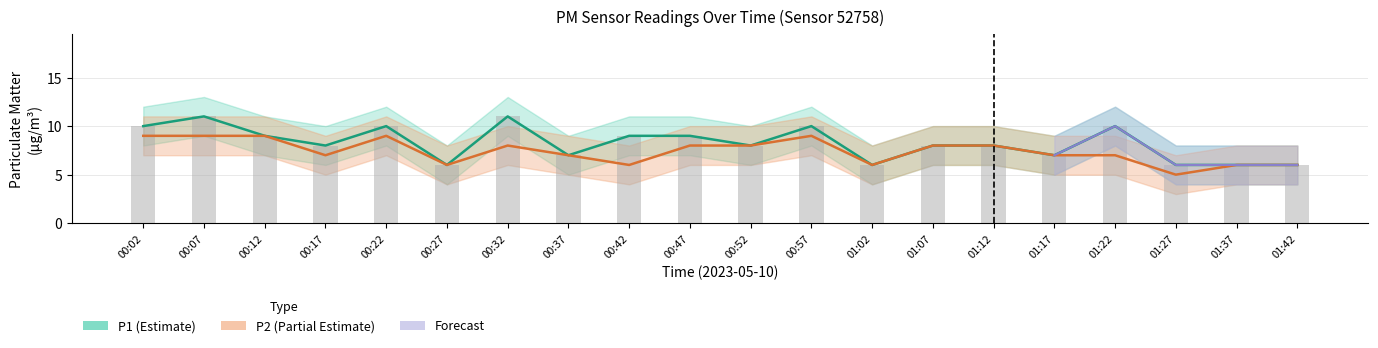

Which series has the largest total across all categories?

P1